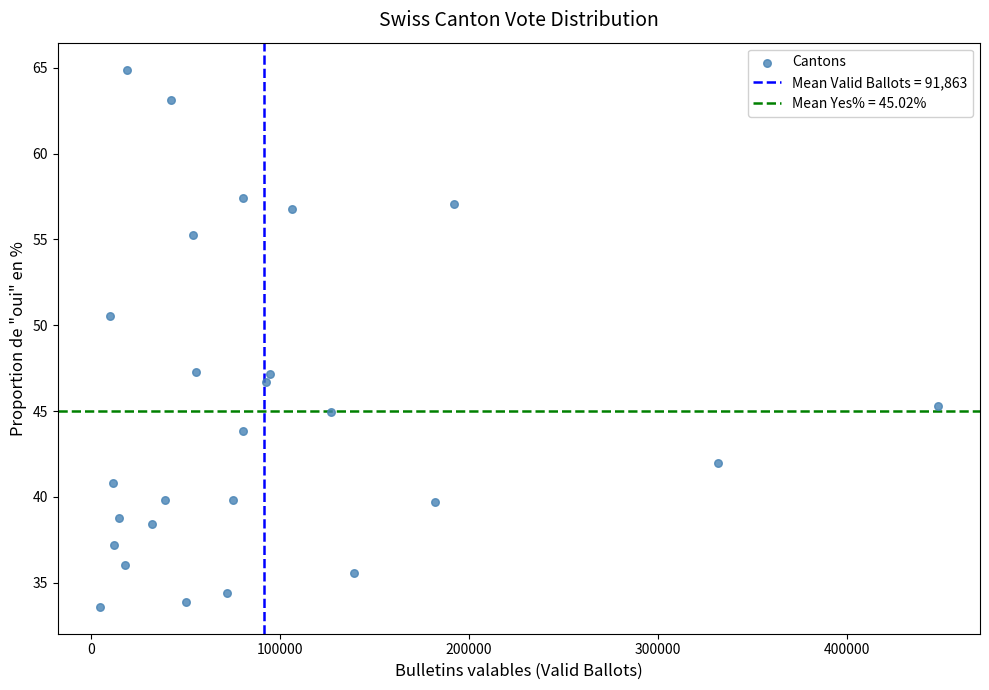

What is the range of X values (max minus min)?

443278.0